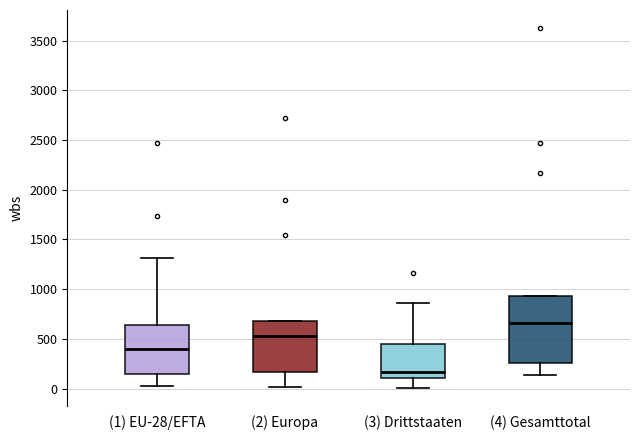

Where is the upper edge of the box for (4) Gesamttotal on the y-axis? The values are not printed on the chart, so give them approximately, as read against the axis.

950